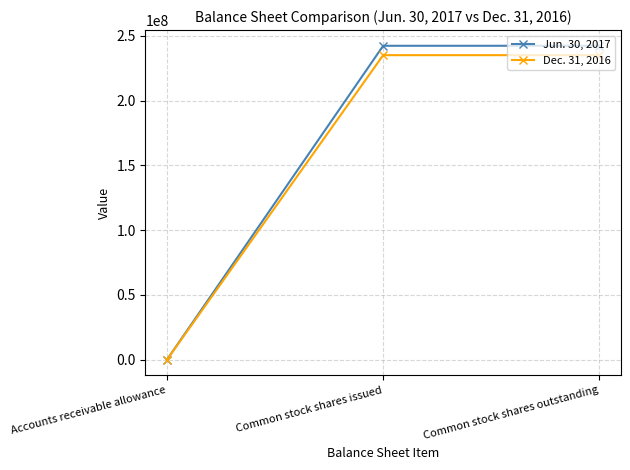

List the series in order of their overall mean, highest first.

Jun. 30, 2017, Dec. 31, 2016